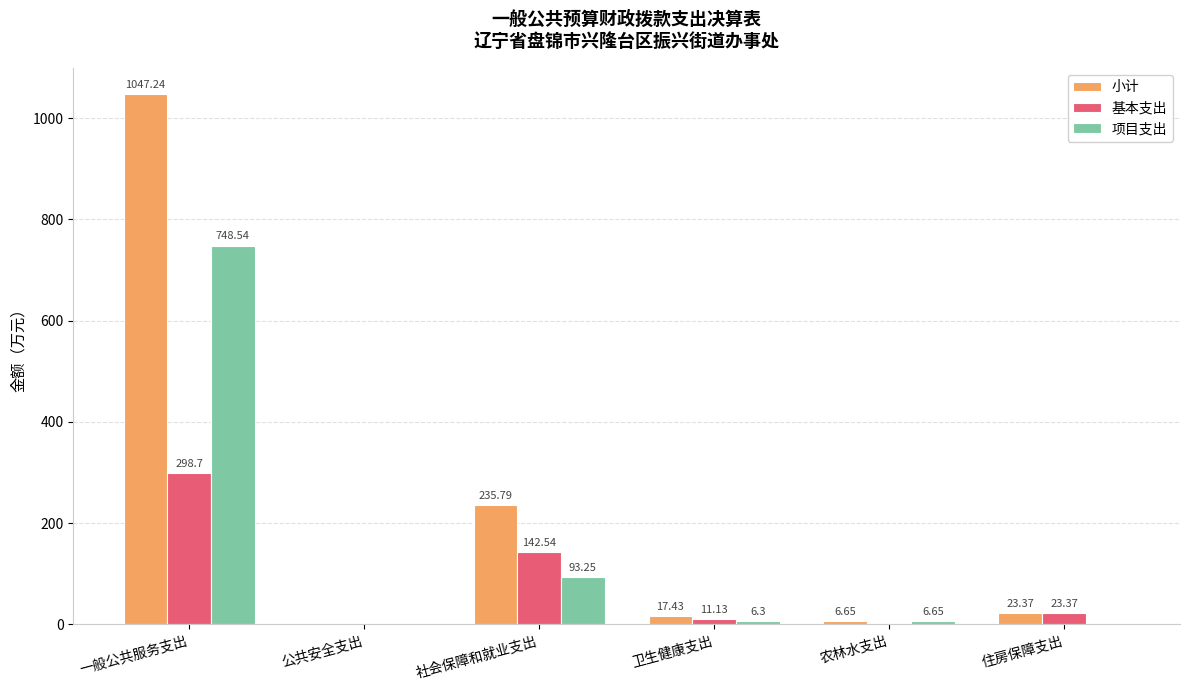

What is the difference between the 小计 values at 卫生健康支出 and 农林水支出?

10.8